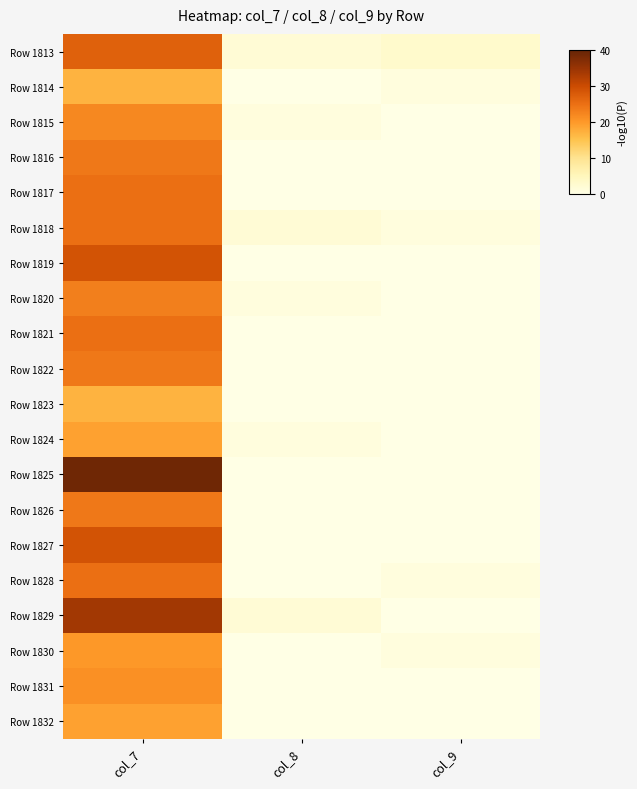

Rank the series by their maximum value, from highest to lowest.

Row 1825, Row 1829, Row 1819, Row 1827, Row 1813, Row 1817, Row 1818, Row 1821, Row 1828, Row 1816, Row 1822, Row 1826, Row 1820, Row 1815, Row 1831, Row 1830, Row 1824, Row 1832, Row 1814, Row 1823